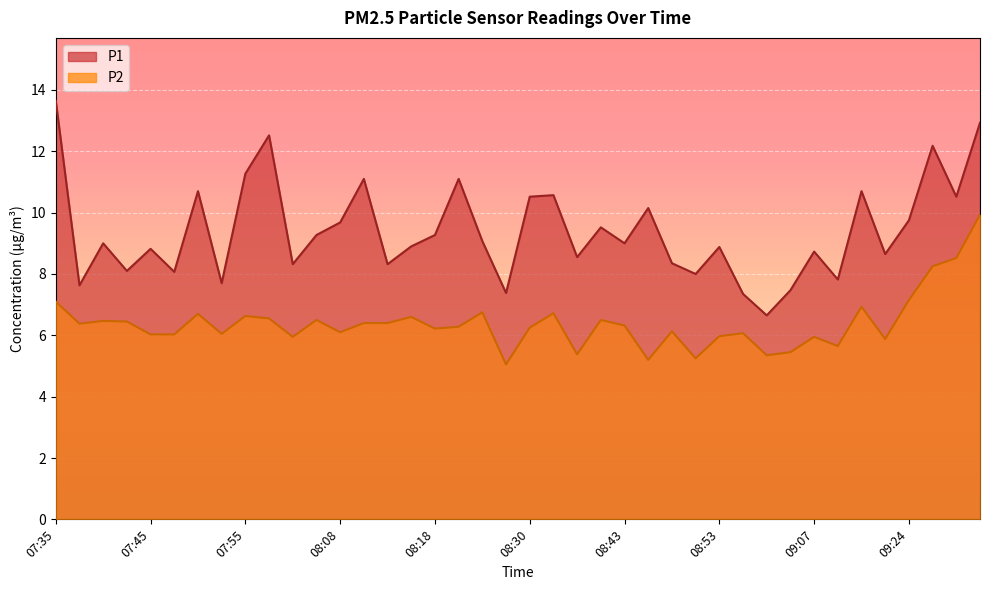

Is the value of P2 at 08:43 greater than the value of P1 at 09:22?

No